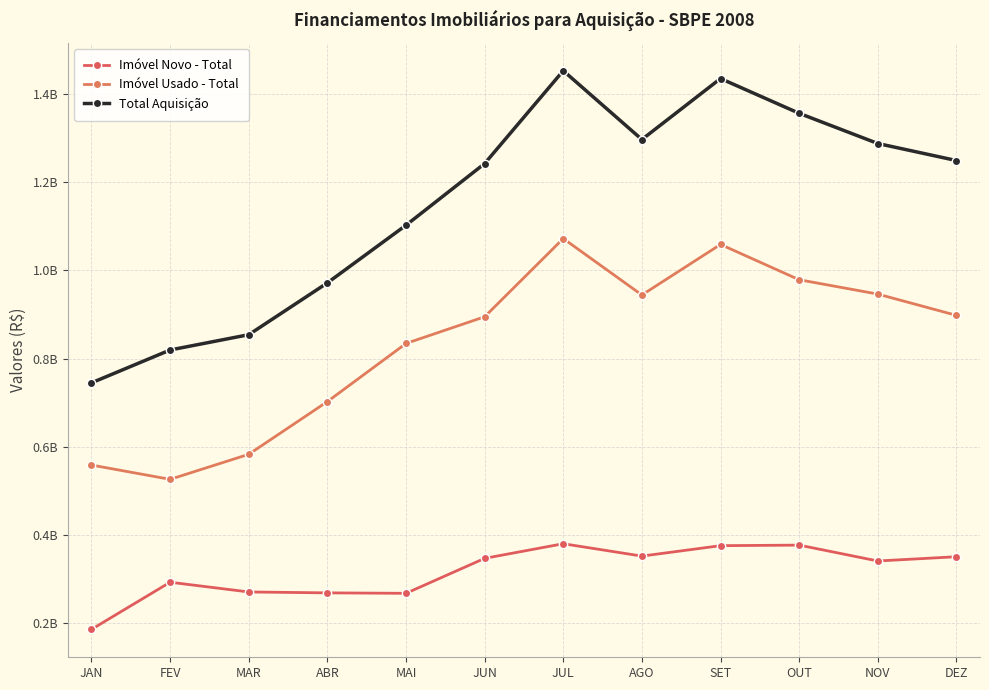

What position from the right is JAN?

12